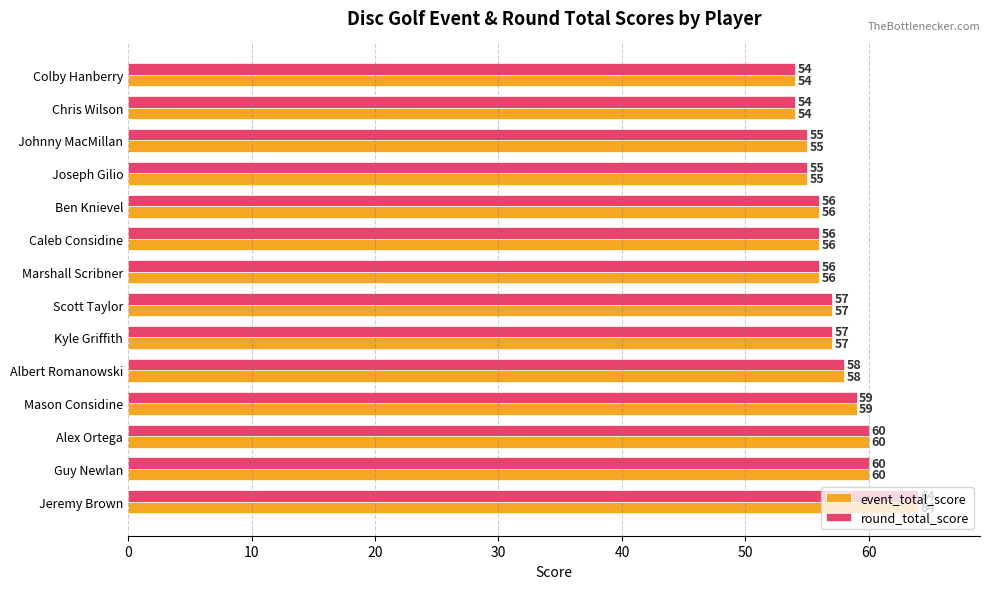

What is the total value across all series at Ben Knievel?

112